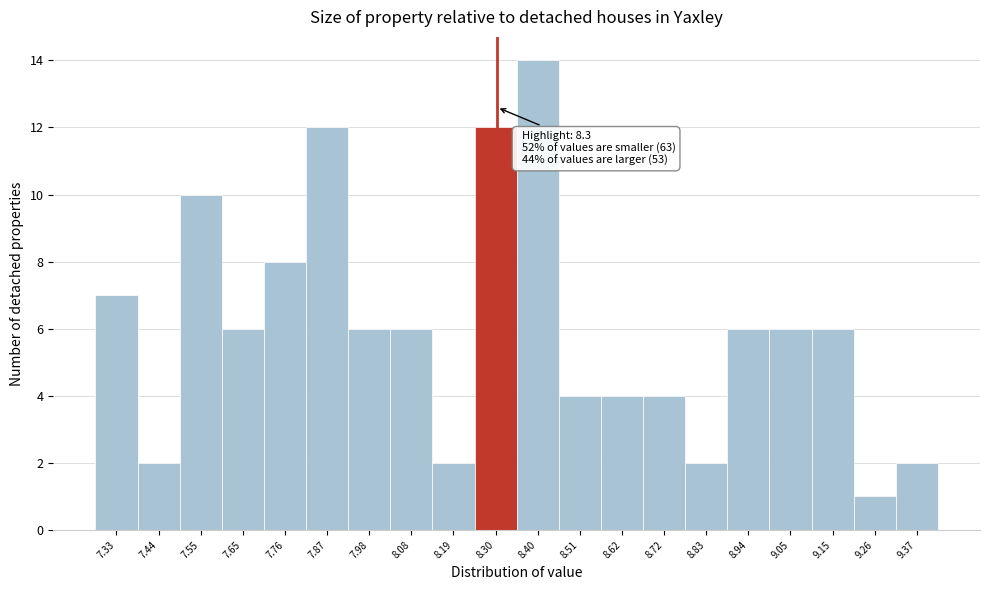

Which range on the x-axis has the tallest bar?

8.36 to 8.46